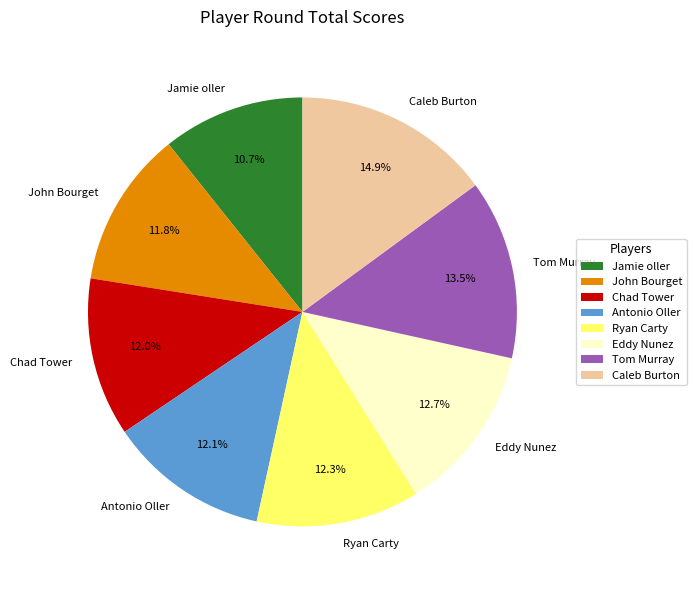

Count the number of slices in the pie.

8